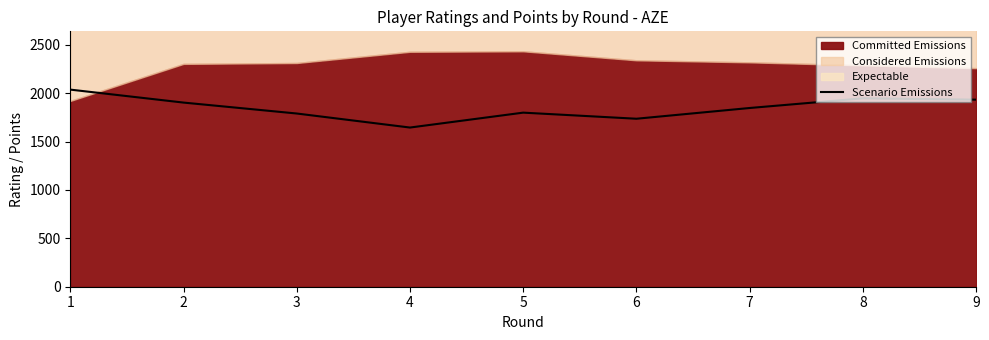

The chart shows a value of 1790 at 3. True or false?

True